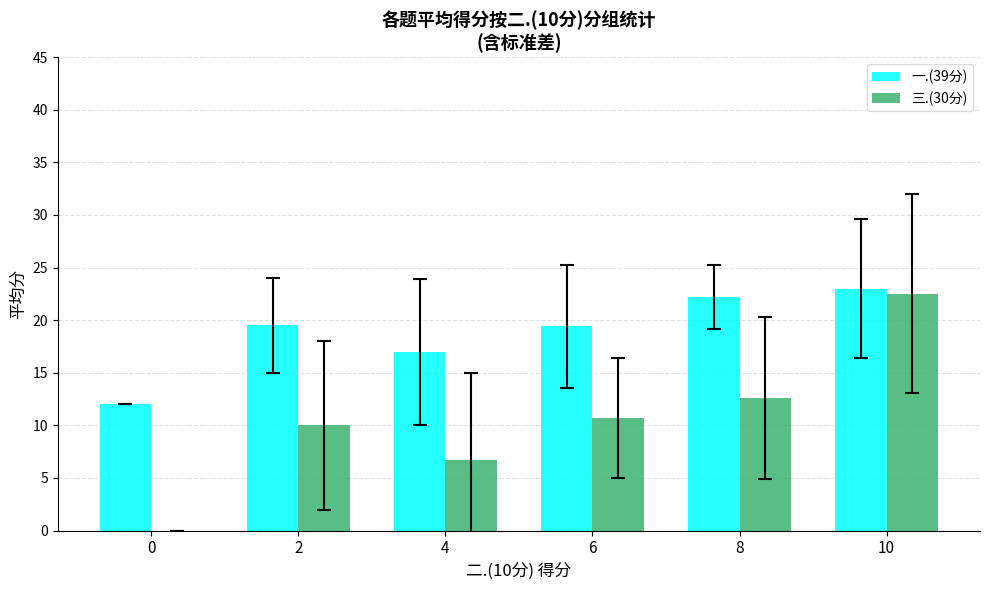

How many groups of bars are there?

6